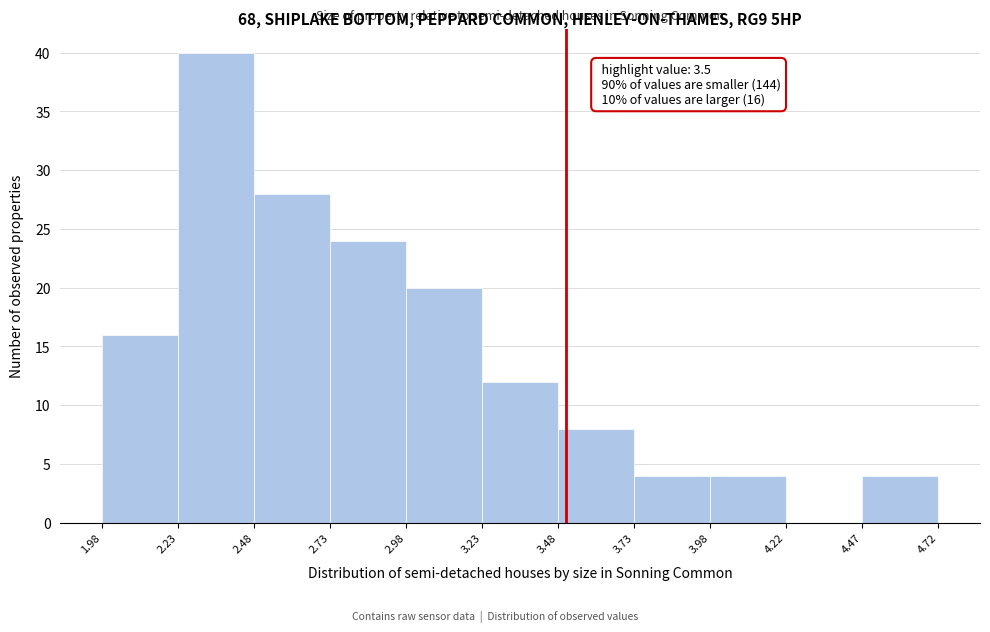

Which range on the x-axis has the tallest bar?

2.23 to 2.48